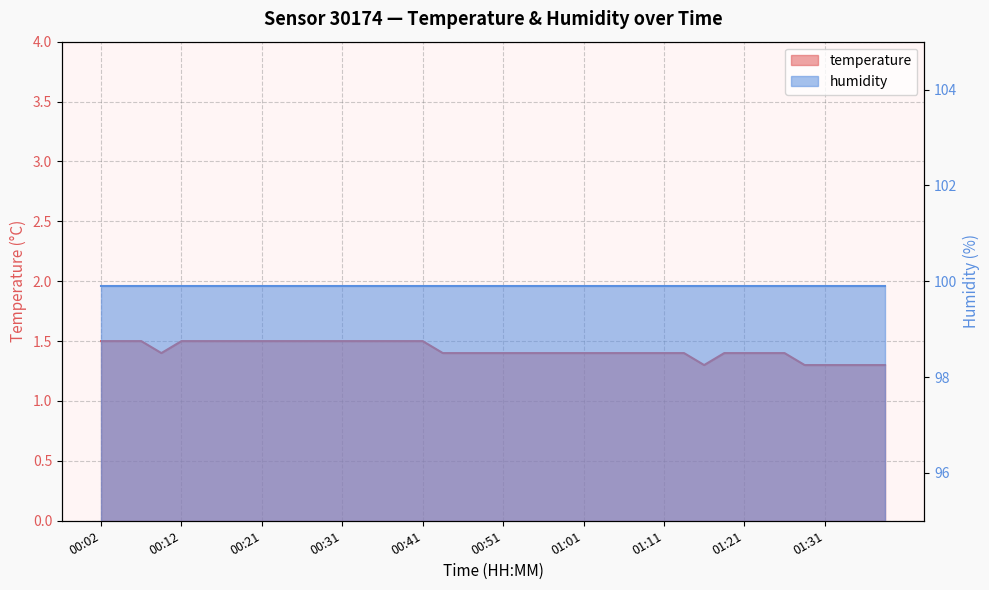

What is the change in value from 00:44 to 01:28?

-0.1